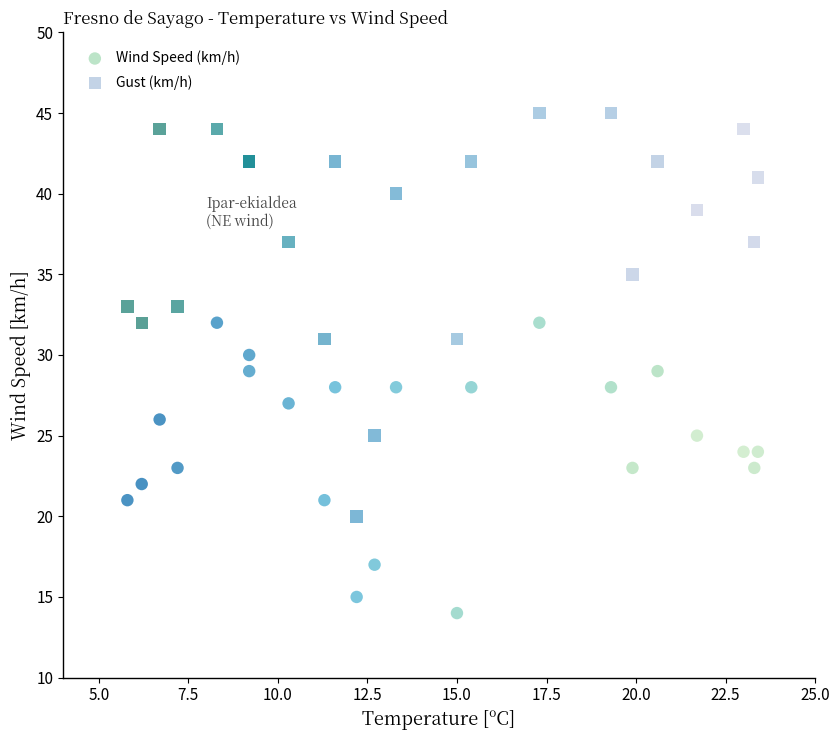

Which series reaches the maximum Y coordinate?

Gust (km/h)